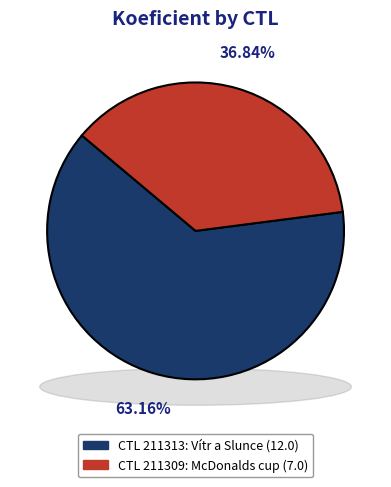

Is the sum of 211309 and 211313 greater than half?

Yes